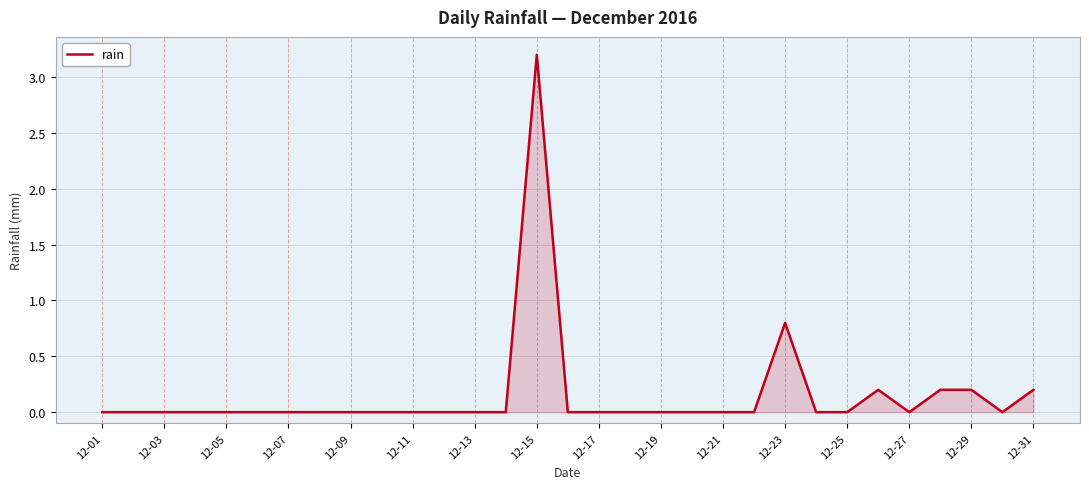

What is the difference between the maximum and second lowest values?

3.2